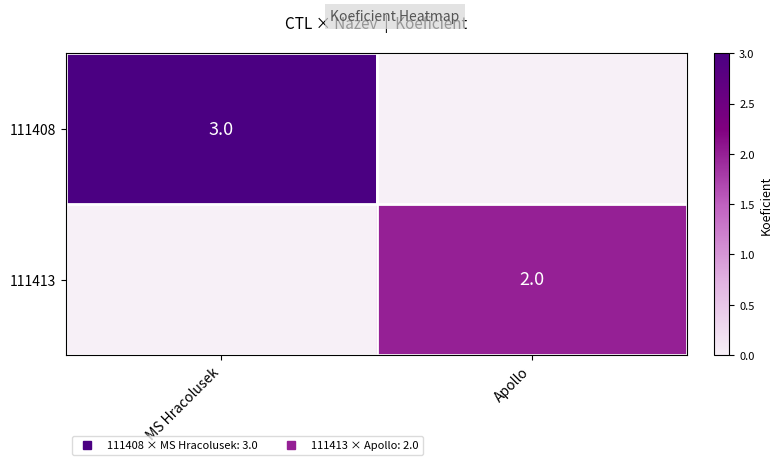

List the series in order of their peak value, lowest first.

111413, 111408